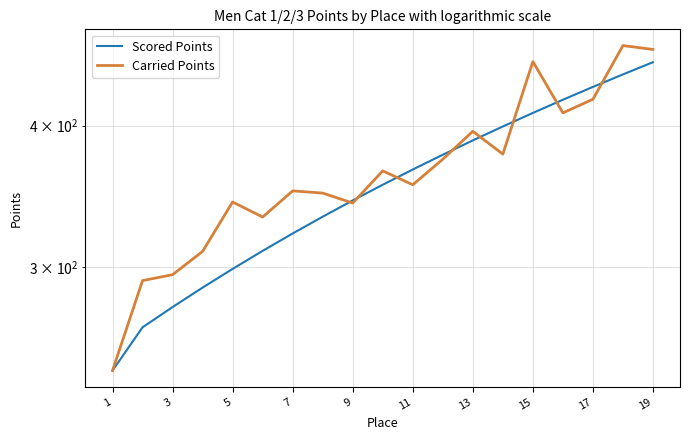

Reading left to right, what are all the values shown in this chart?

Scored Points: 242.8	265.2	276.4	287.6	298.7	309.9	321.1	332.3	343.5	354.6	365.8	377.0	388.2	399.4	410.6	421.7	432.9	444.1	455.3
Carried Points: 242.8	291.7	295.2	309.6	342.4	332.0	350.2	348.7	341.6	364.8	354.6	373.6	395.4	377.5	455.9	410.6	422.2	471.0	467.3